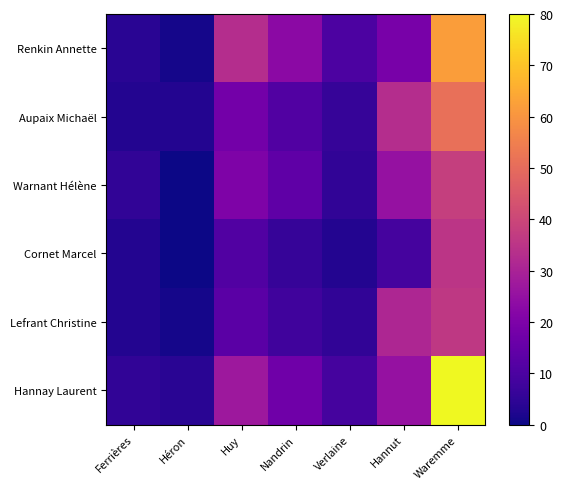

At which category is the sum across all series the highest?

Waremme